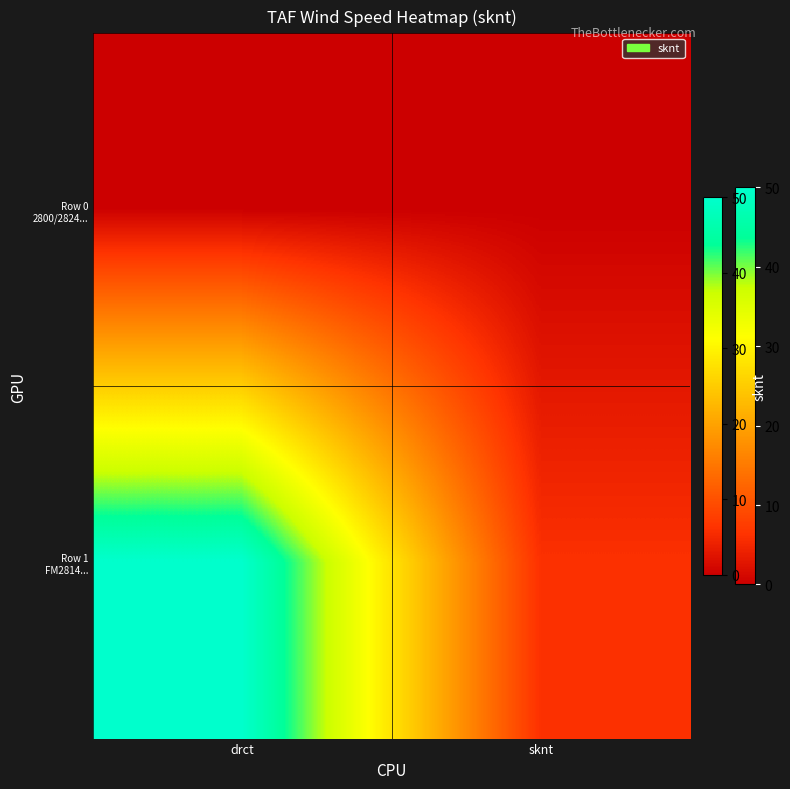

Which series changed the most between drct and sknt?

Row 1 FM2814...